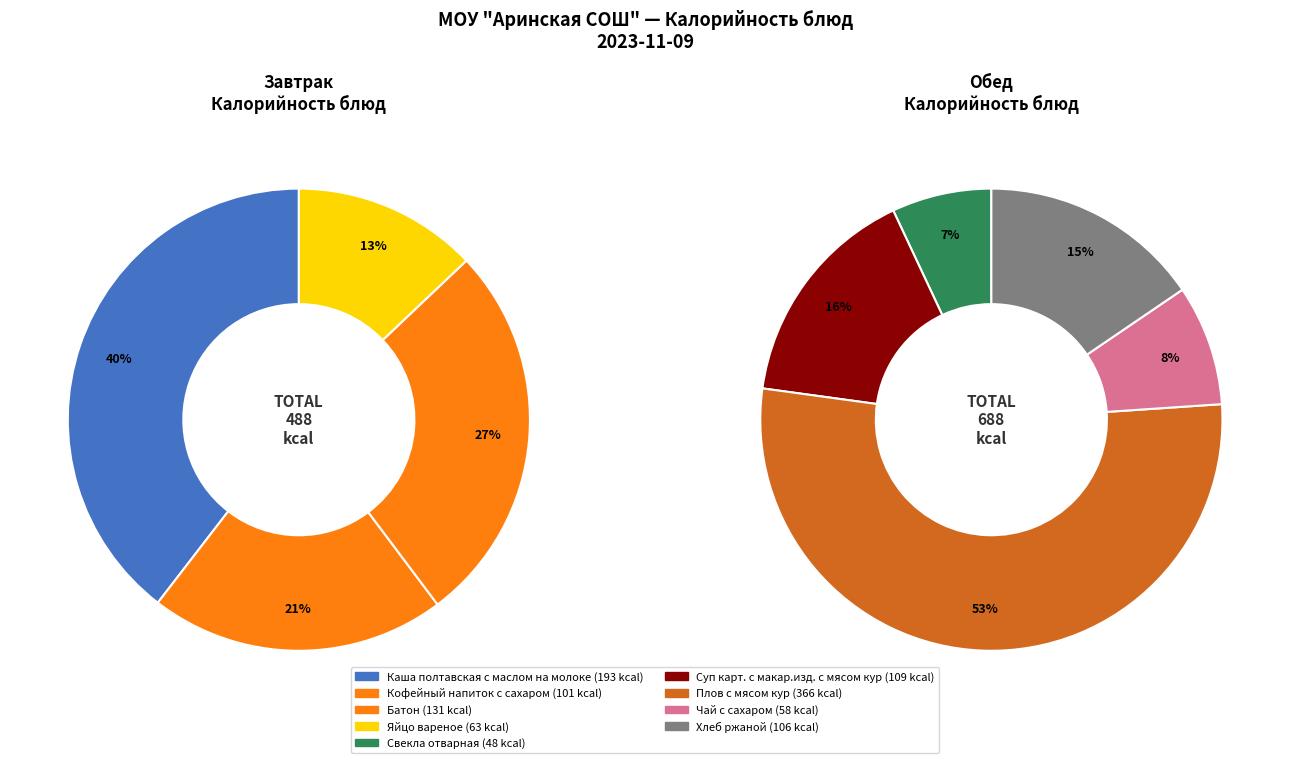

To the nearest percent, what is the difference between the largest and smallest slice percentages?

27%